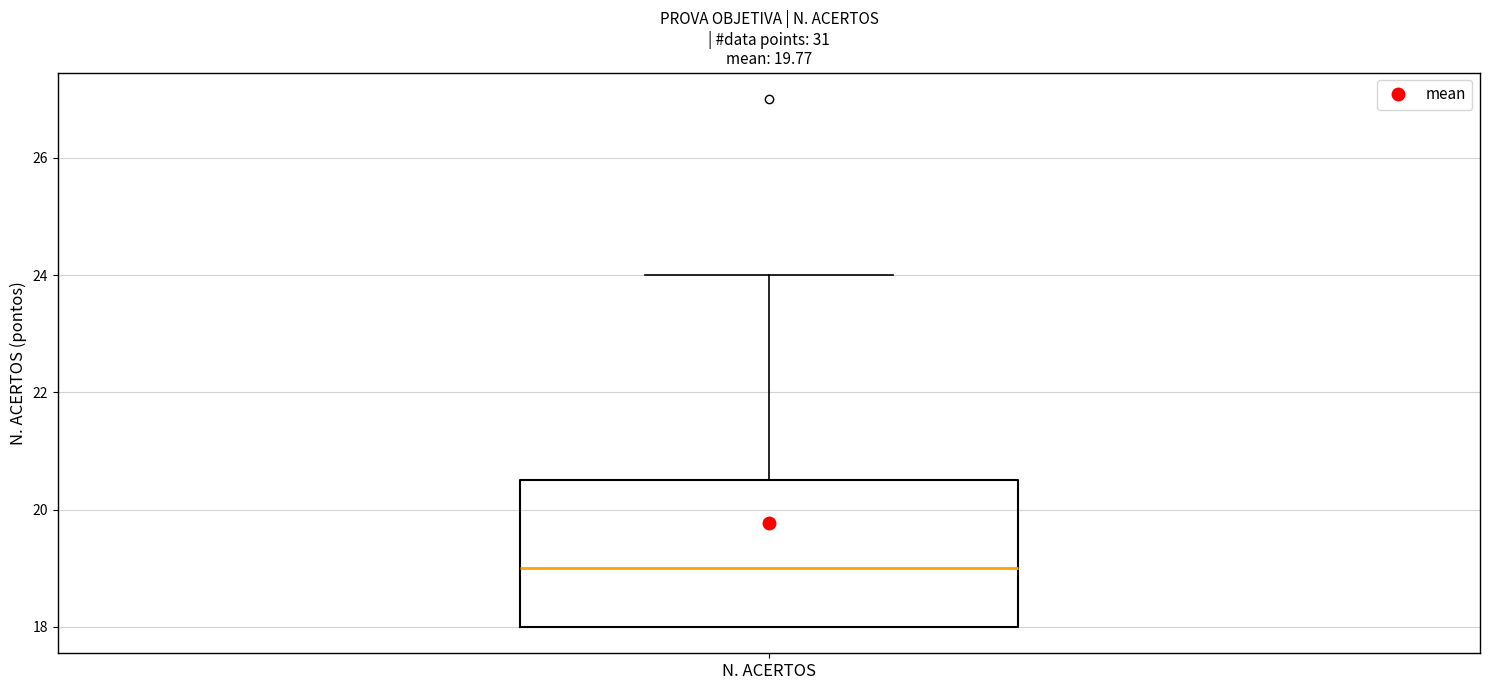

Transcribe this box plot: give where the median line is, the range the box spans, and where the two whiskers end, as read against the y-axis. The values are not printed on the chart, so give them approximately, as read against the axis.

median 19.0, box 18.0 to 20.6, whiskers 18.0 to 24.0